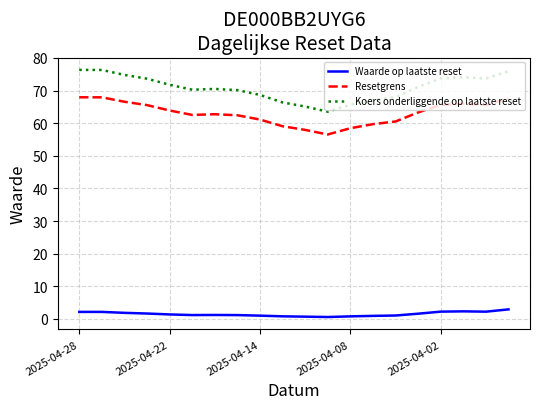

What is the difference between the maximum and minimum values in the Waarde op laatste reset series?

2.3